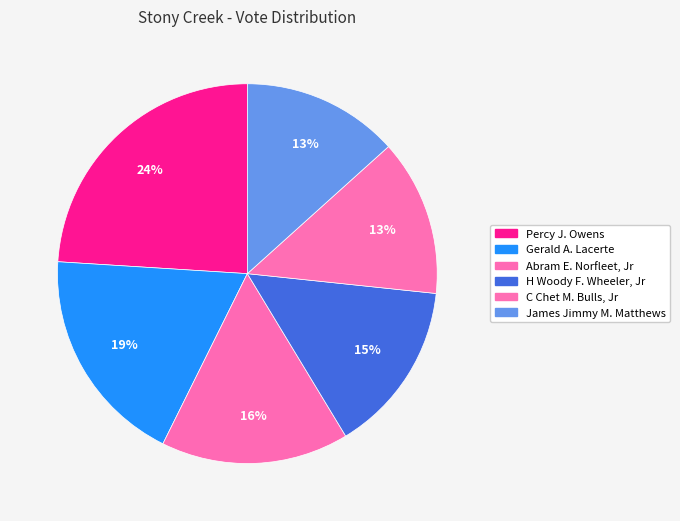

To the nearest percent, what is the combined percentage of James Jimmy M. Matthews and Gerald A. Lacerte?

32%